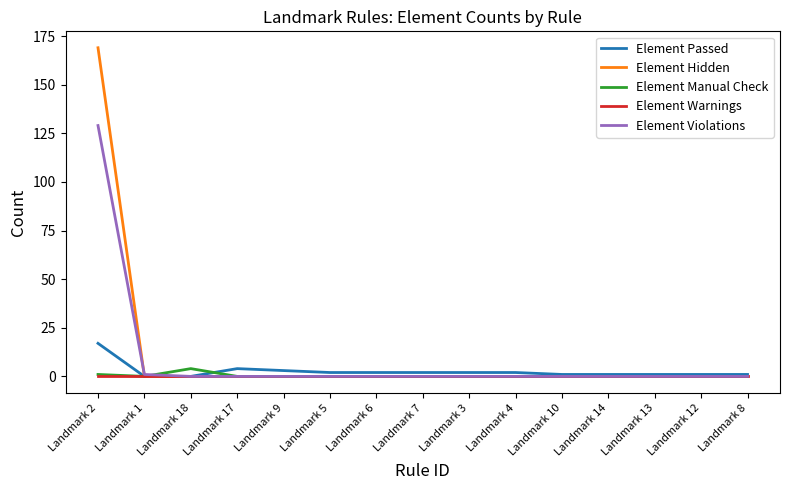

How many series are shown in this chart?

5